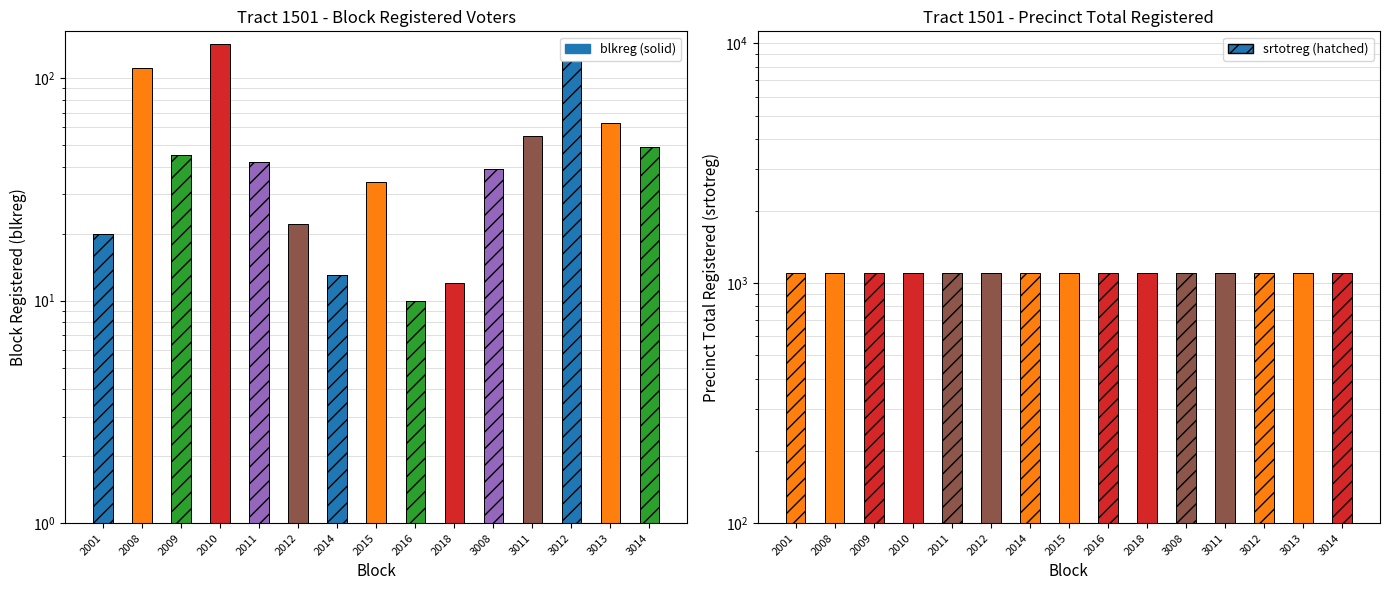

Rank the series by their maximum value, from lowest to highest.

blkreg, srtotreg